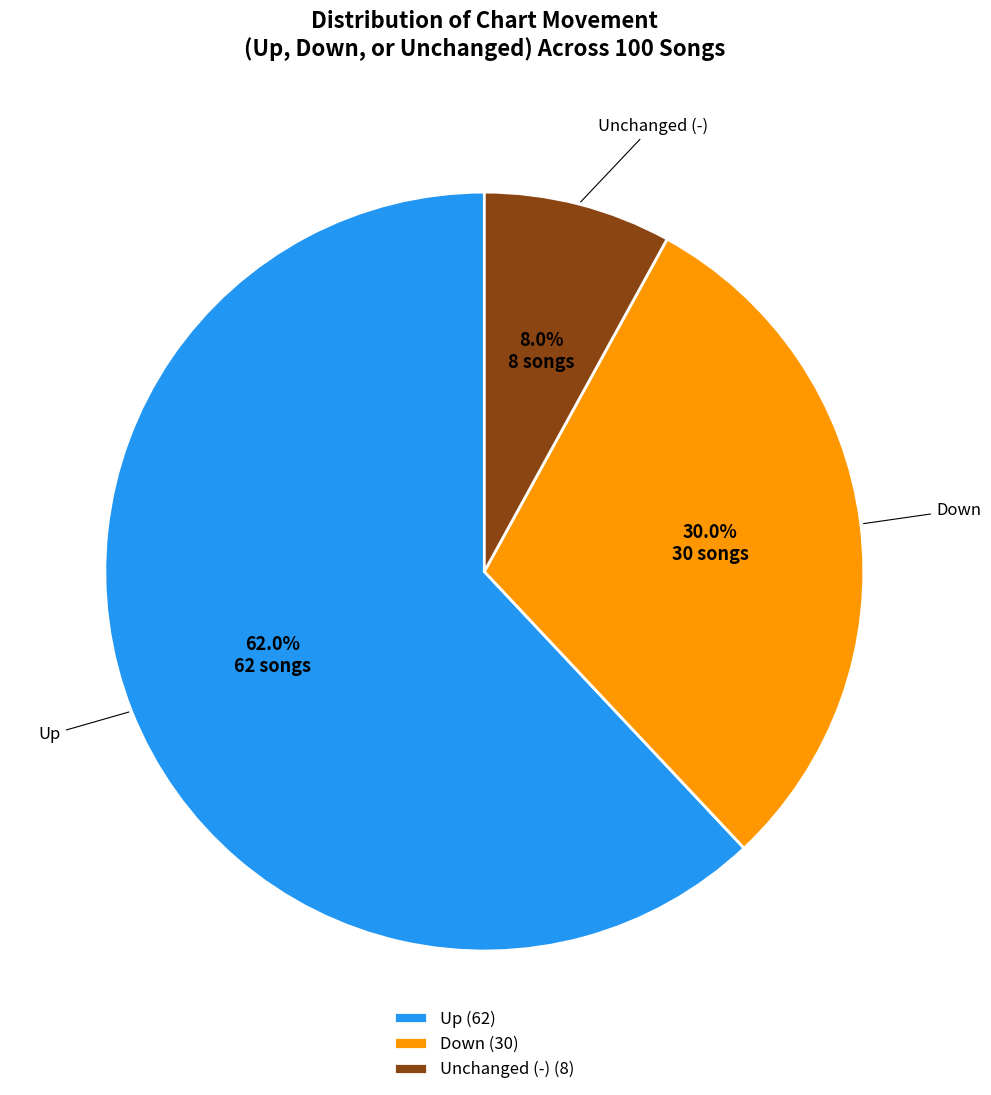

Combined, what portion of the pie is Unchanged (-) (8) and Up (62)?

70.0%